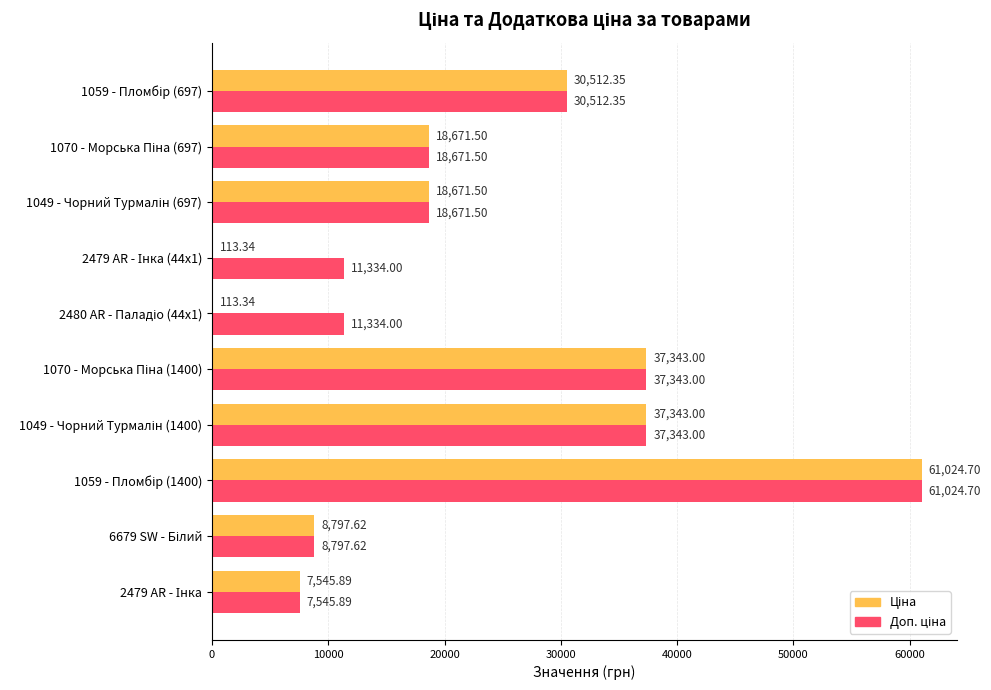

Reading left to right, what are all the values shown in this chart?

Ціна: 30512.3	18671.5	18671.5	113.3	113.3	37343.0	37343.0	61024.7	8797.6	7545.9
Доп. ціна: 30512.3	18671.5	18671.5	11334.0	11334.0	37343.0	37343.0	61024.7	8797.6	7545.9